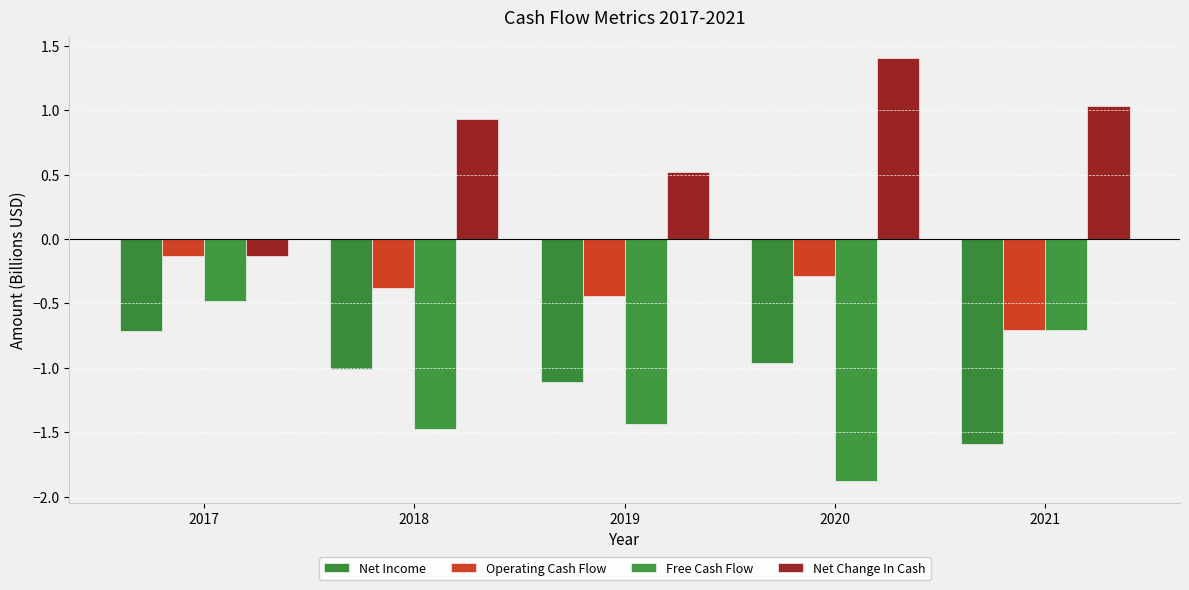

What are all the series names shown in the legend?

Net Income, Operating Cash Flow, Free Cash Flow, Net Change In Cash